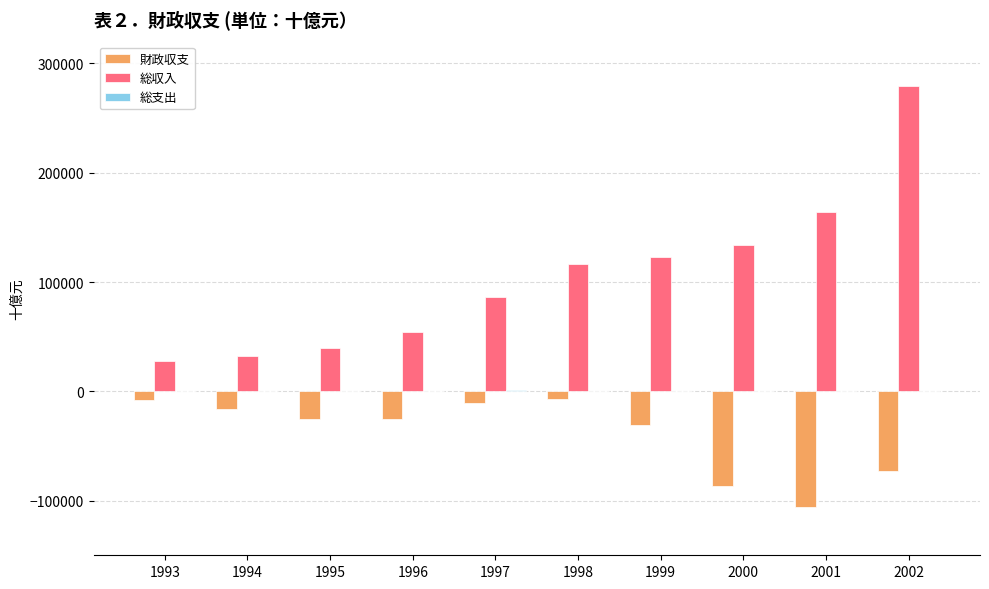

What is the maximum value for 総収入?

279651